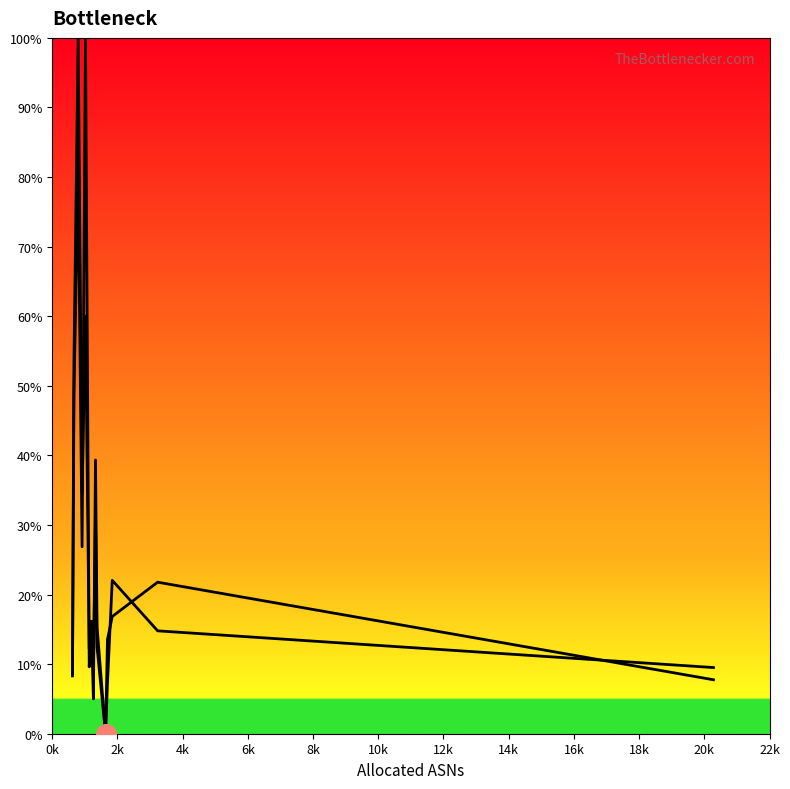

Does the chart display data point markers on the line(s)?

No